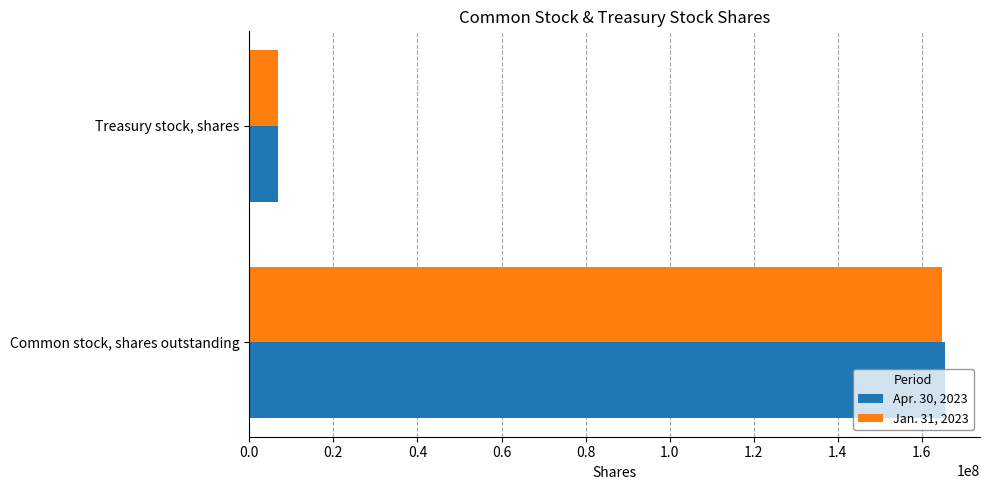

Which series changed the most between Common stock, shares outstanding and Treasury stock, shares?

Apr. 30, 2023